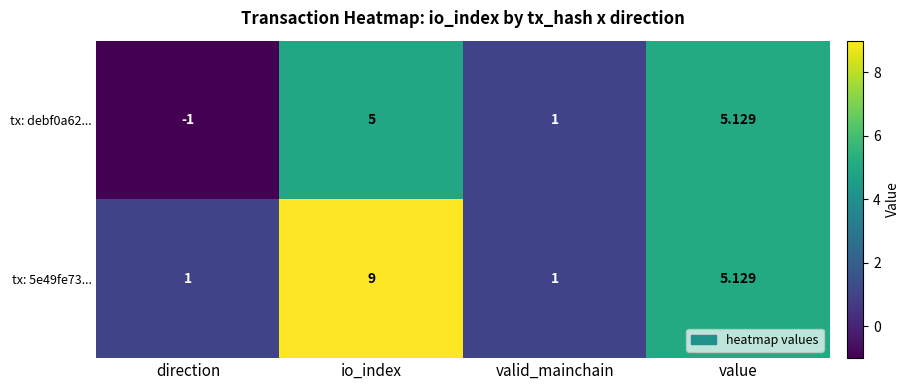

At which category is the sum across all series the highest?

io_index